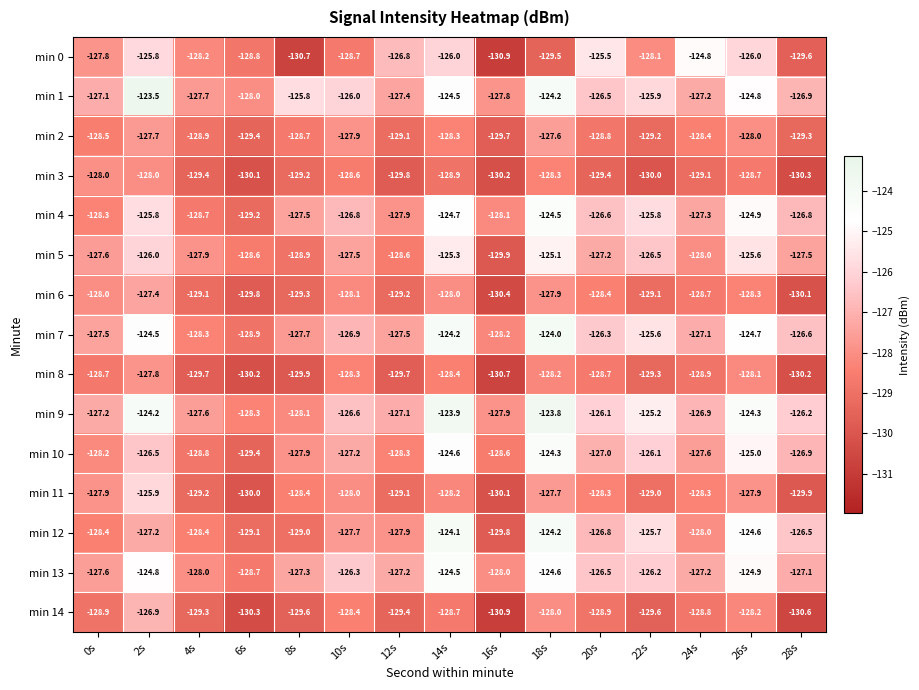

The value of min 10 at 10s is -226.5. True or false?

False